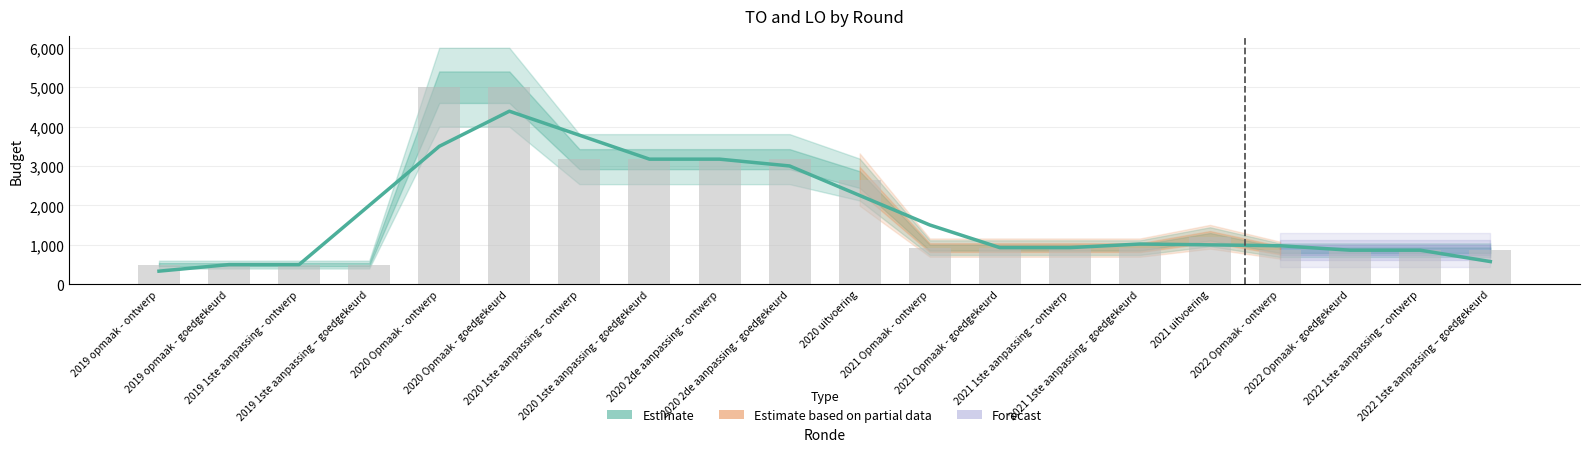

Rank the categories by value from lowest to highest.

2019 opmaak - ontwerp, 2019 opmaak - goedgekeurd, 2019 1ste aanpassing - ontwerp, 2022 1ste aanpassing – goedgekeurd, 2022 Opmaak - goedgekeurd, 2022 1ste aanpassing – ontwerp, 2021 Opmaak - goedgekeurd, 2021 1ste aanpassing – ontwerp, 2022 Opmaak - ontwerp, 2021 uitvoering, 2021 1ste aanpassing - goedgekeurd, 2021 Opmaak - ontwerp, 2019 1ste aanpassing – goedgekeurd, 2020 uitvoering, 2020 2de aanpassing - goedgekeurd, 2020 1ste aanpassing - goedgekeurd, 2020 2de aanpassing - ontwerp, 2020 Opmaak - ontwerp, 2020 1ste aanpassing – ontwerp, 2020 Opmaak - goedgekeurd